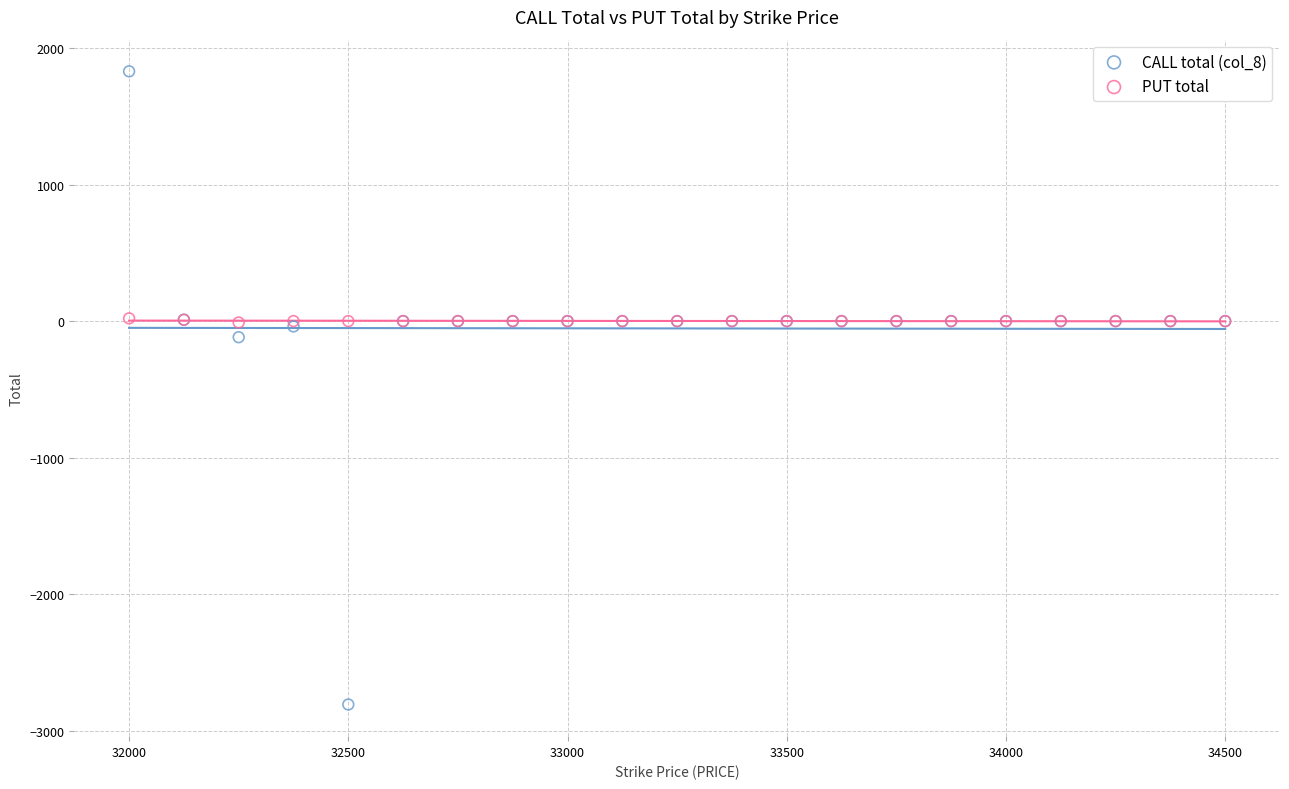

Across all series, what Y value is closest to -489?

-118